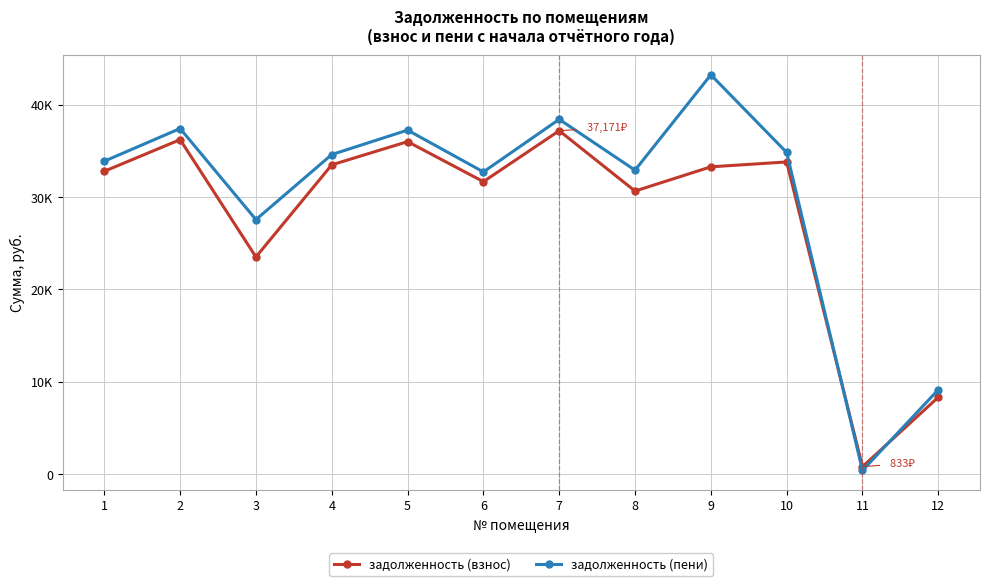

True or false: задолженность (взнос) has a value of 7607.9 at 5.

False